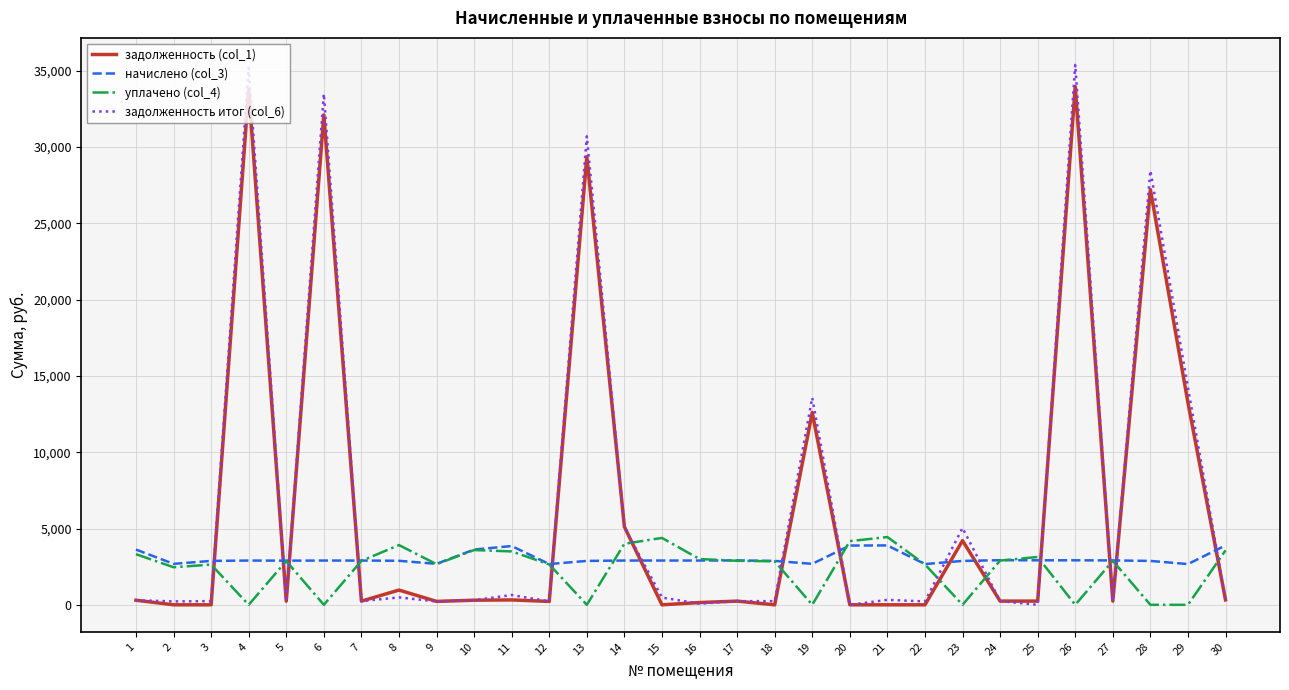

What is the difference between the maximum and minimum values in the задолженность (col_1) series?

33963.1